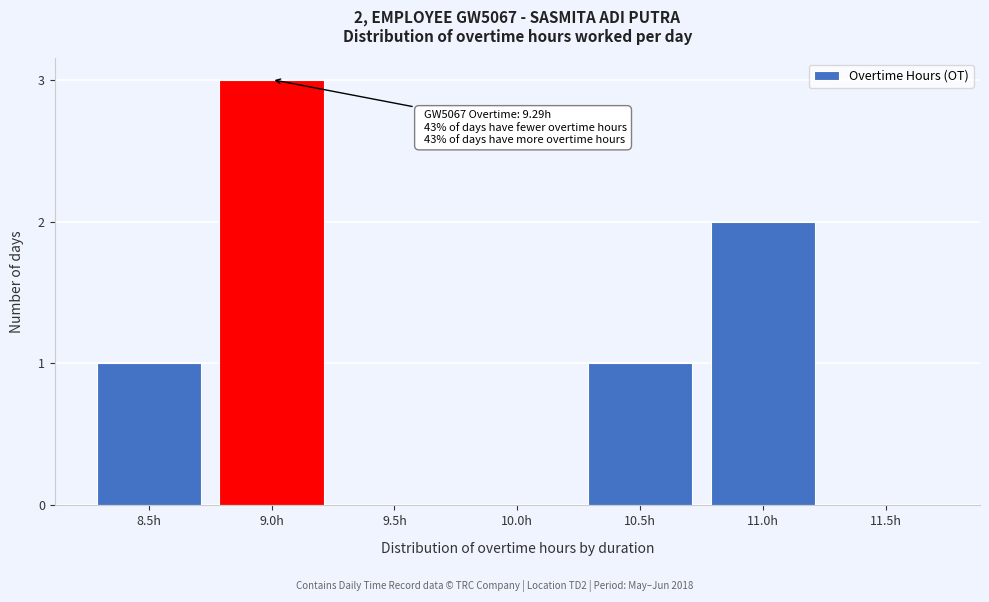

Reading left to right, extract all data points from this chart.

8.5h=1	9.0h=3	9.5h=0	10.0h=0	10.5h=1	11.0h=2	11.5h=0